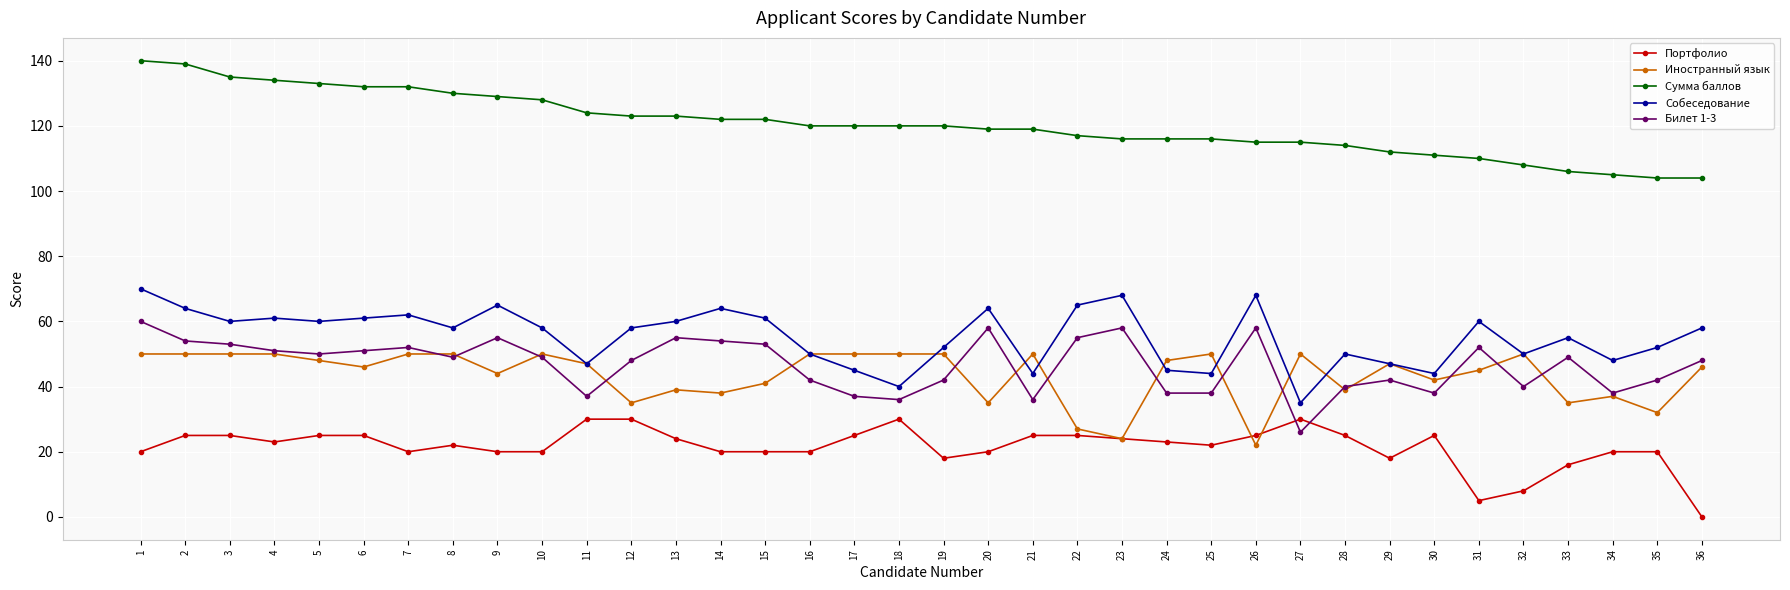

True or false: Иностранный язык has more than 1 interior local peaks.

True